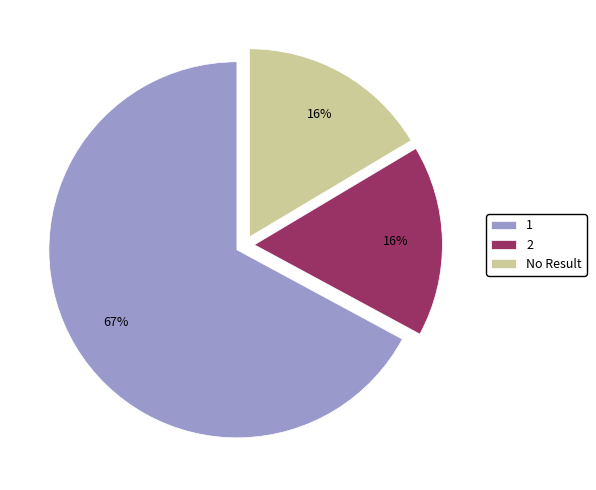

Which category has the biggest portion of the pie?

1